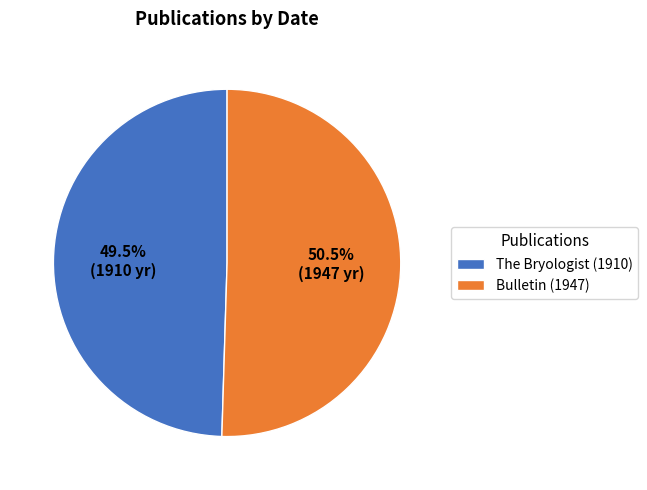

What is the total percentage of The Bryologist (1910) and Bulletin (1947)?

100.0%